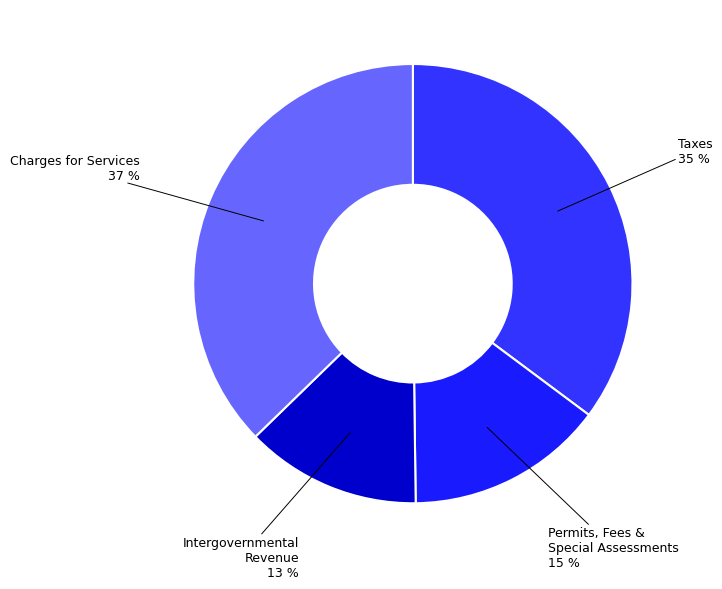

To the nearest percent, what is the average slice percentage?

25%